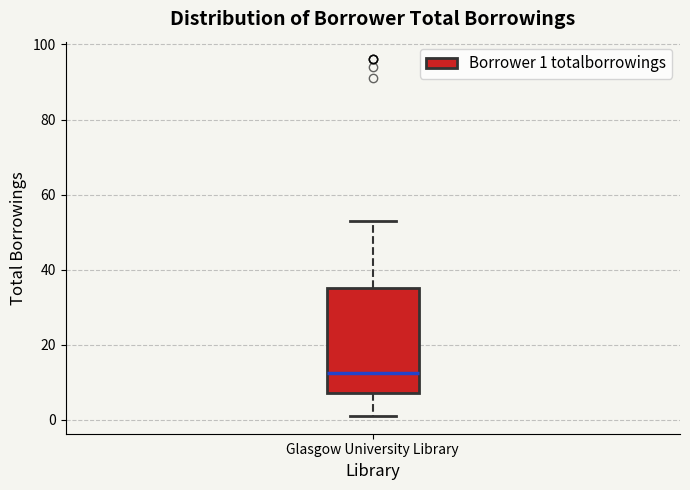

Transcribe this box plot: give where the median line is, the range the box spans, and where the two whiskers end, as read against the y-axis. The values are not printed on the chart, so give them approximately, as read against the axis.

median 12, box 8 to 36, whiskers 2 to 54